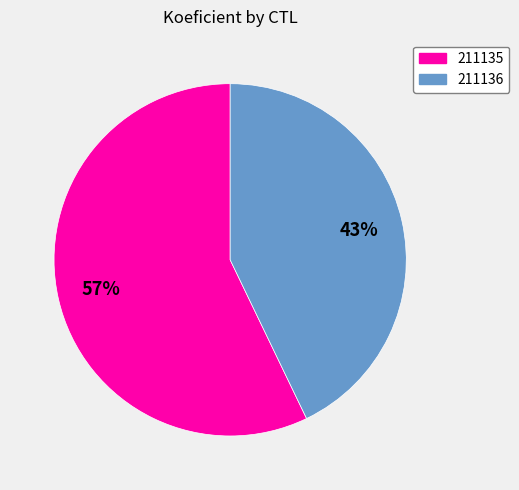

Does 211135 represent more than half of the total?

Yes